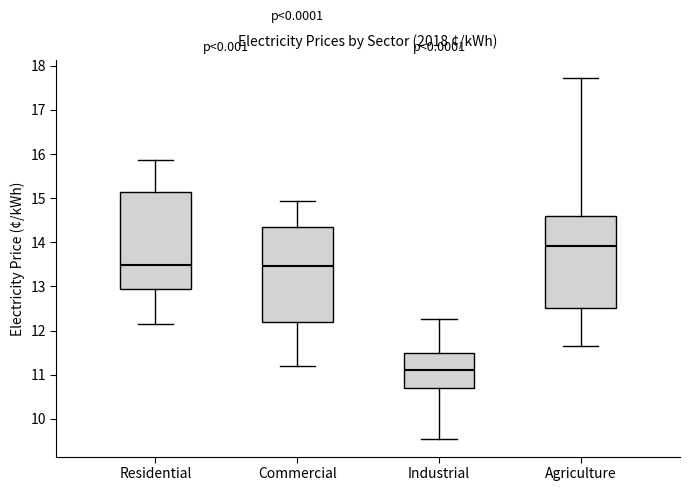

Where does the upper whisker of the box for Agriculture end on the y-axis? The values are not printed on the chart, so give them approximately, as read against the axis.

17.7